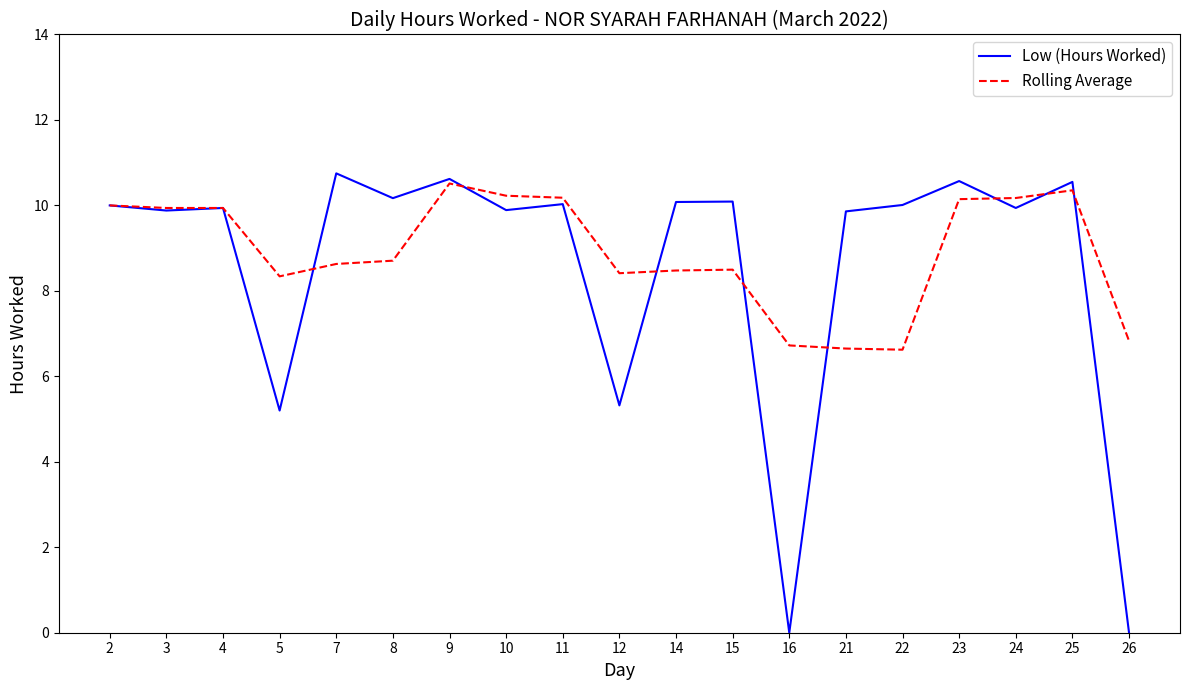

Rank the series by their average value, from highest to lowest.

Rolling Average, Low (Hours Worked)